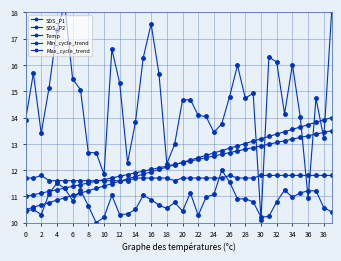

Which category has the highest value in the Max_cycle_trend series?

39